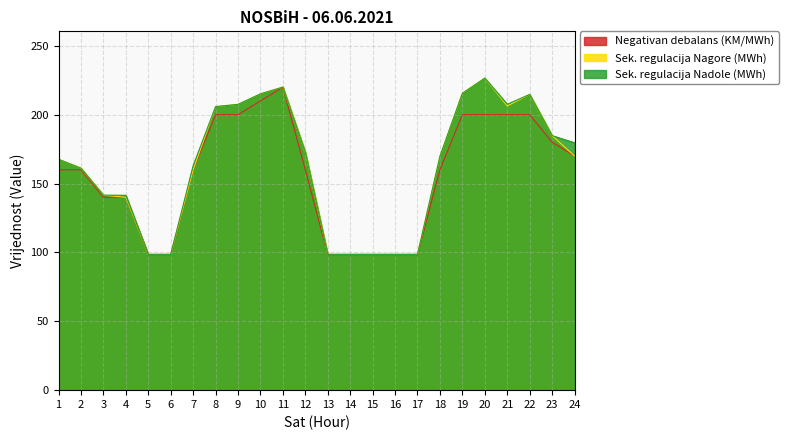

What is the total value across all series at 22?

629.4